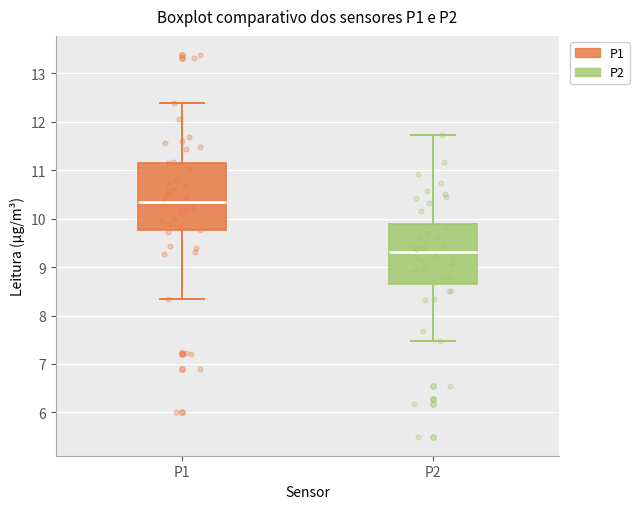

Reading left to right, read every box against the y-axis: the position of its median line, the range the box covers, and the ends of its whiskers. The values are not printed on the chart, so give them approximately, as read against the axis.

P1: median 10.4, box 9.8 to 11.2, whiskers 8.4 to 12.4
P2: median 9.3, box 8.7 to 9.9, whiskers 7.5 to 11.7